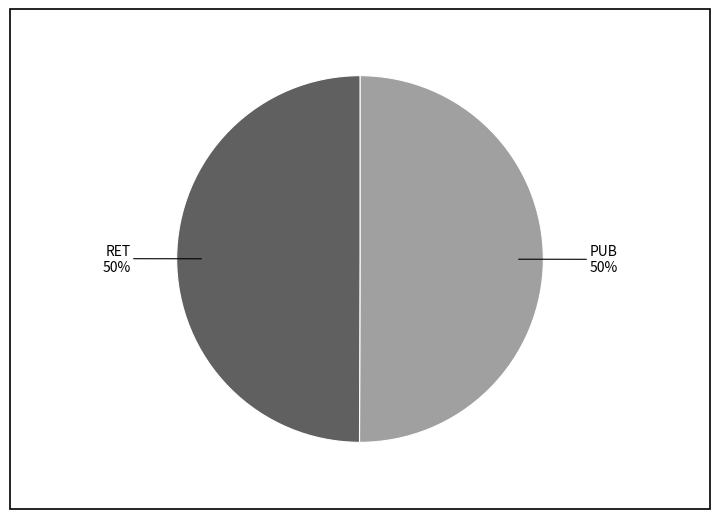

How many segments does this pie chart have?

2